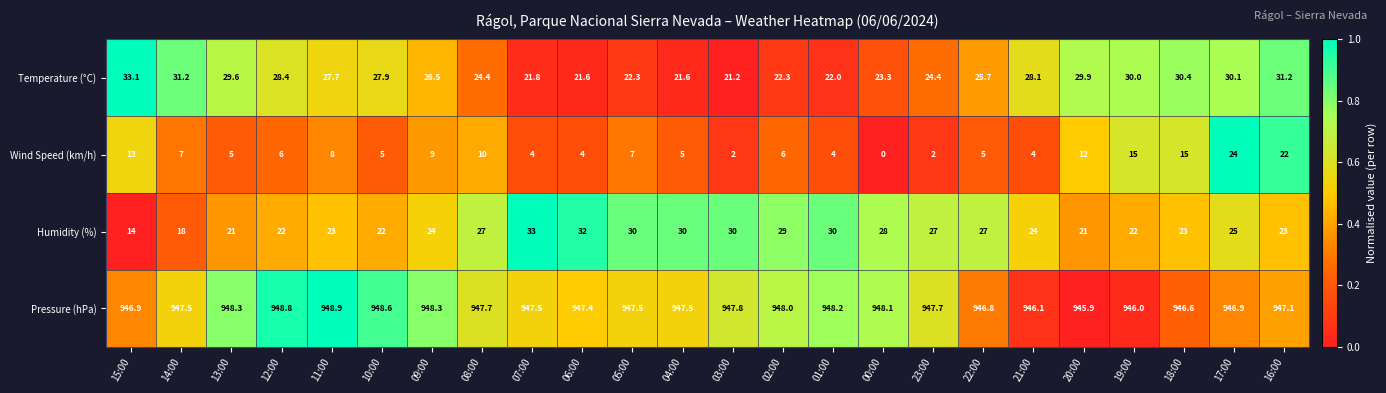

Which series has the largest range (max minus min)?

Wind Speed (km/h)